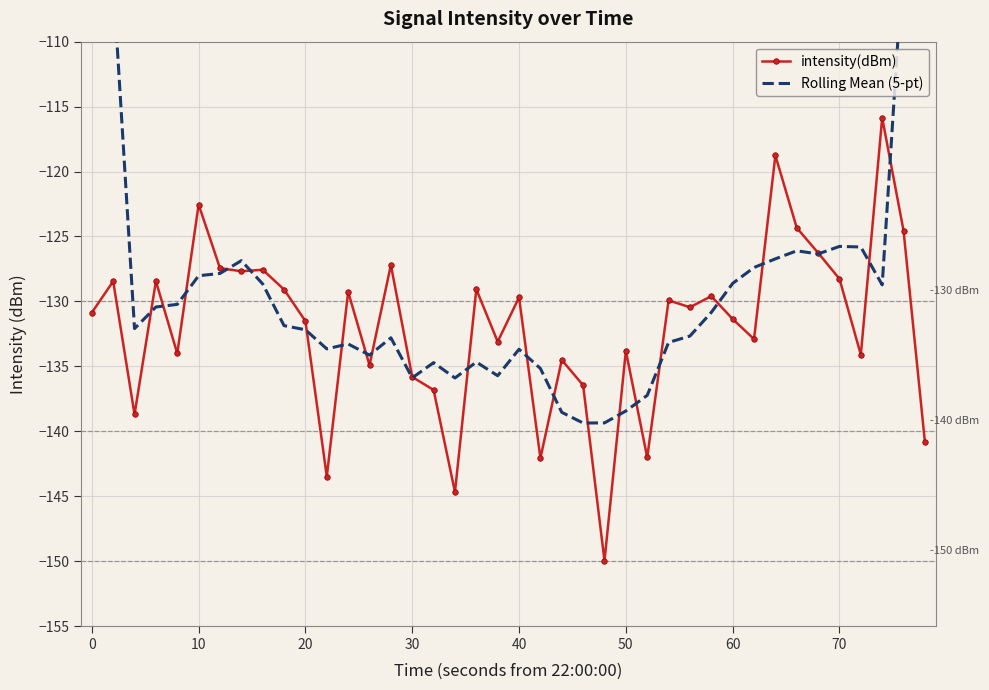

Is this an area chart (filled region under the line)?

No